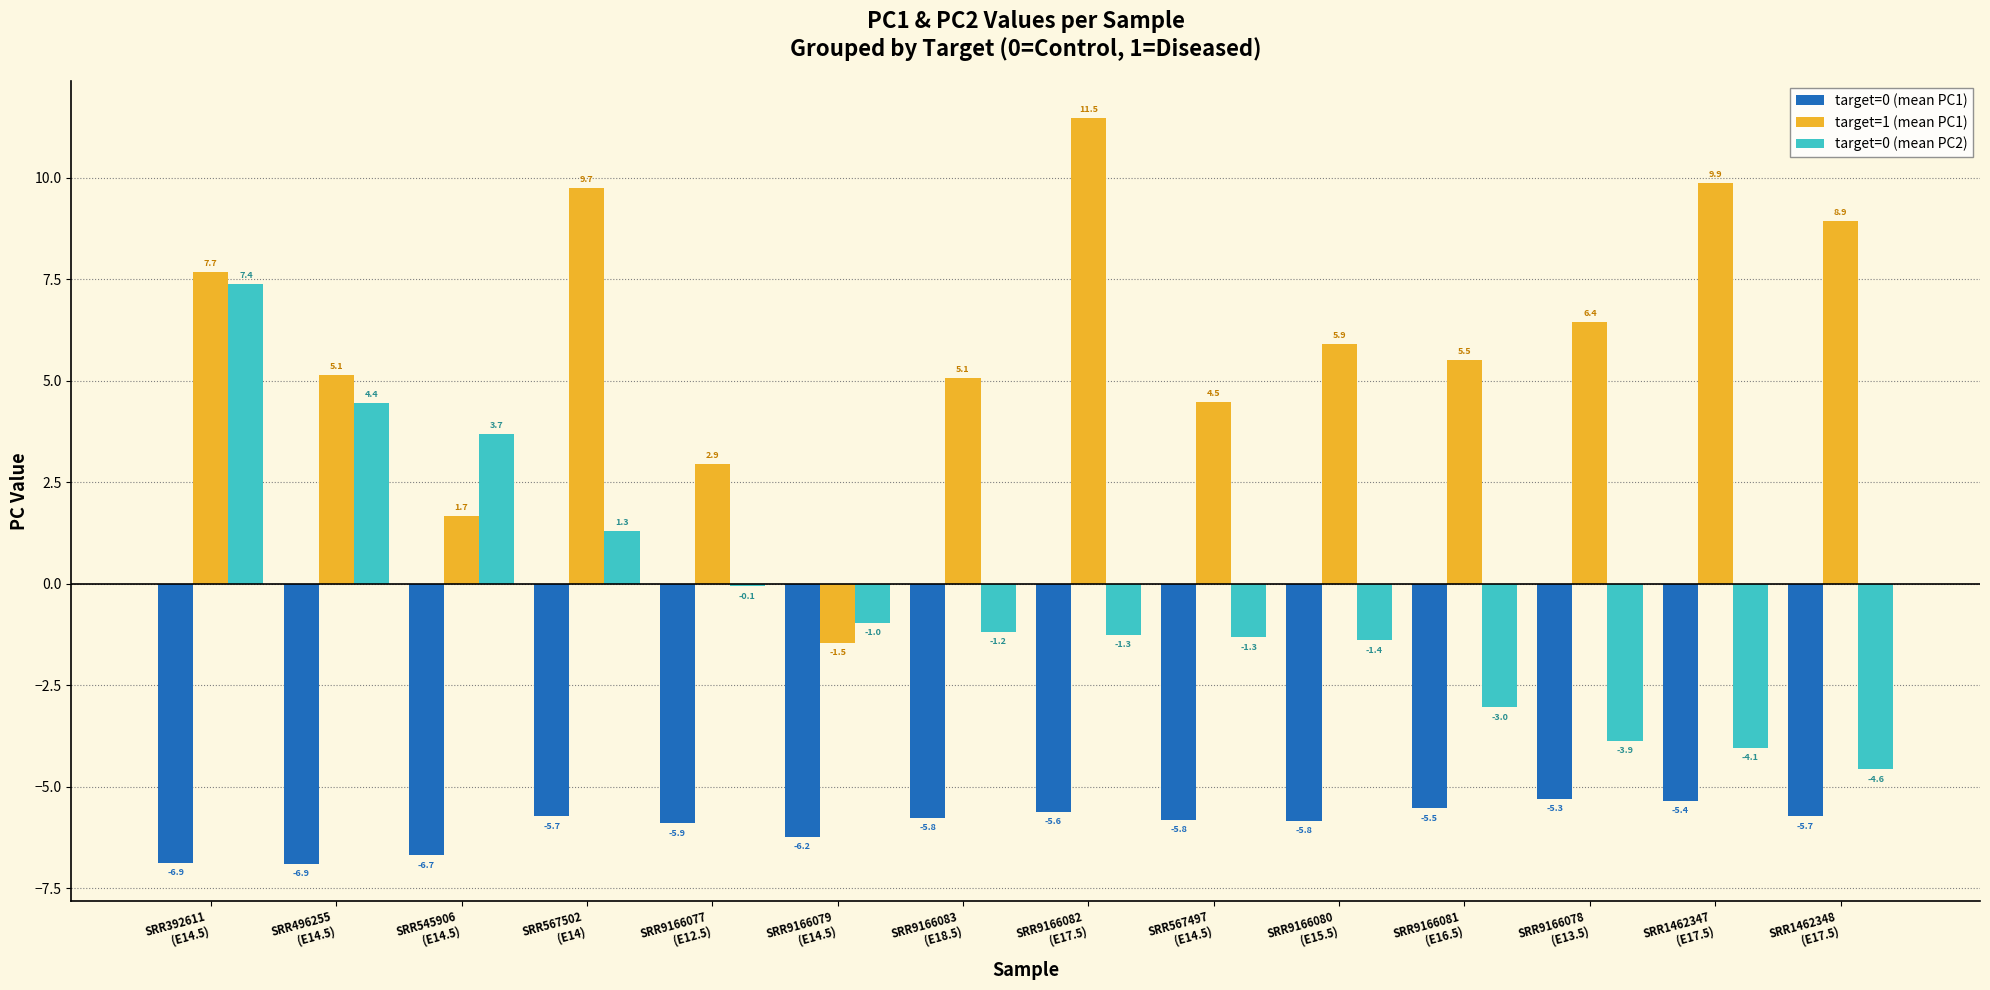

At which label is target=0 (mean PC2) closest to 1?

SRR567502
(E14)